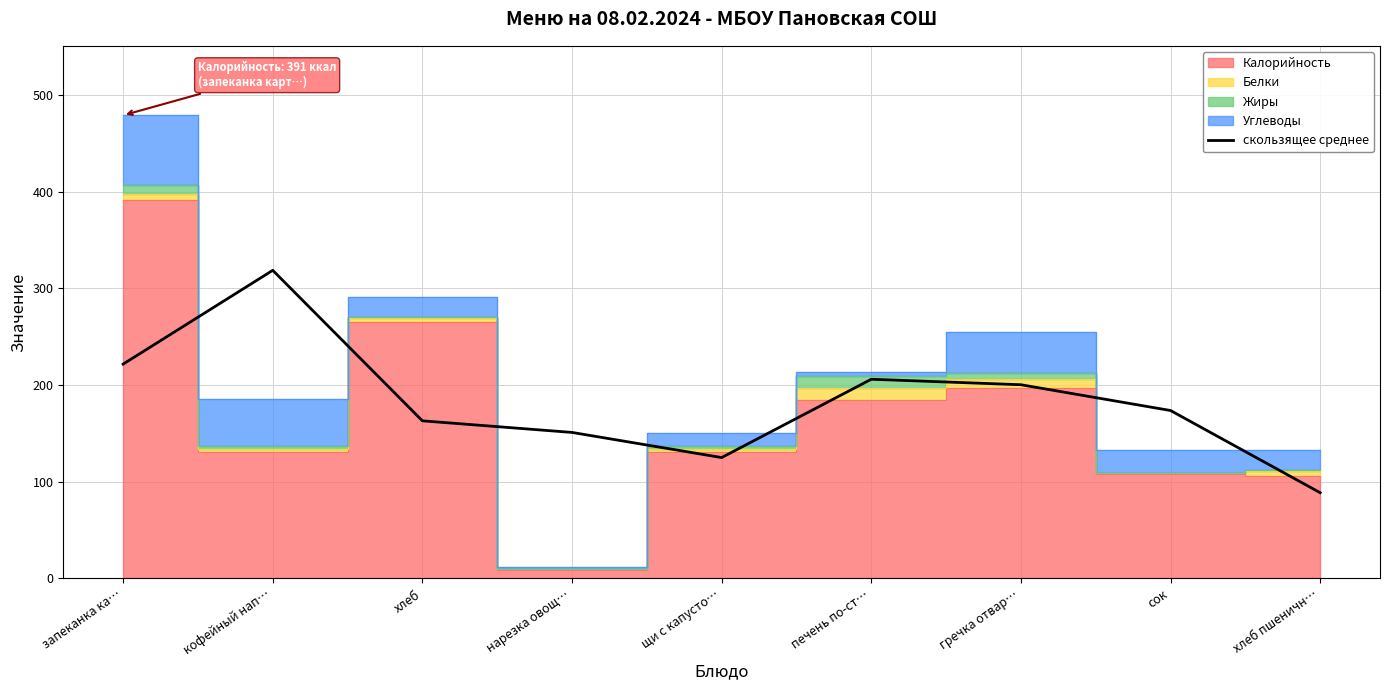

True or false: скользящее среднее has a value of 354.7 at гречка отвар….

False